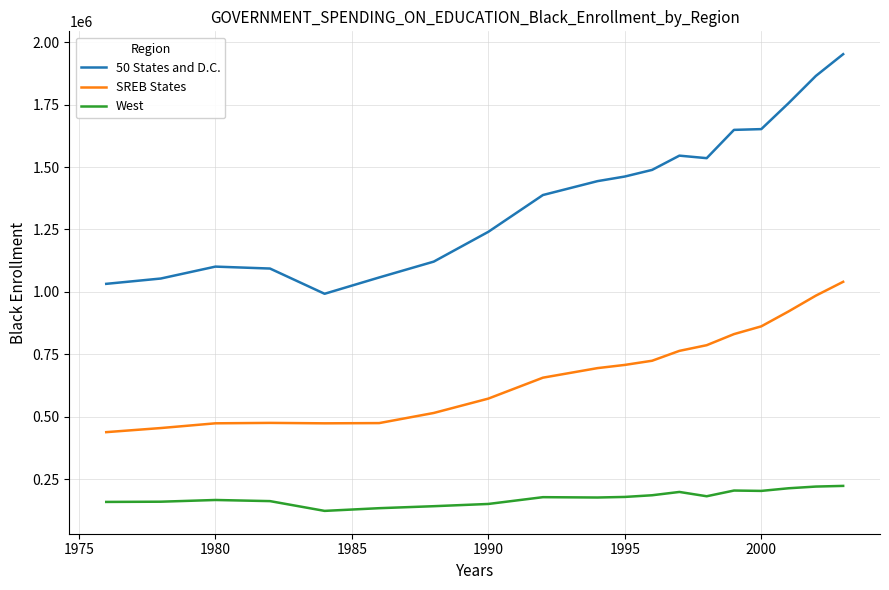

How many values in the 50 States and D.C. series are below 1443573?

10